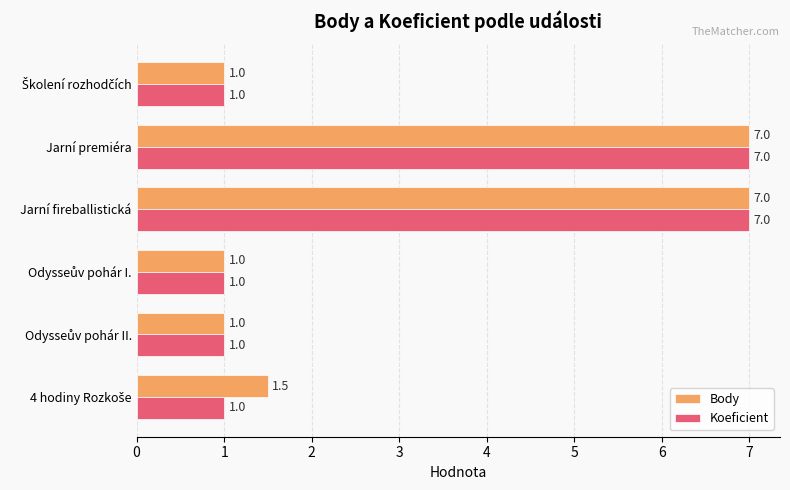

Rank the series by their average value, from highest to lowest.

Body, Koeficient